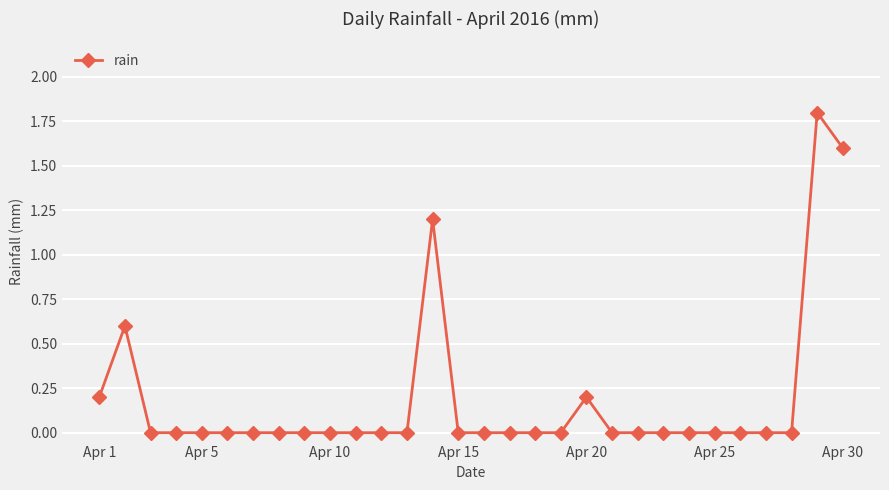

Is this an area chart (filled region under the line)?

No